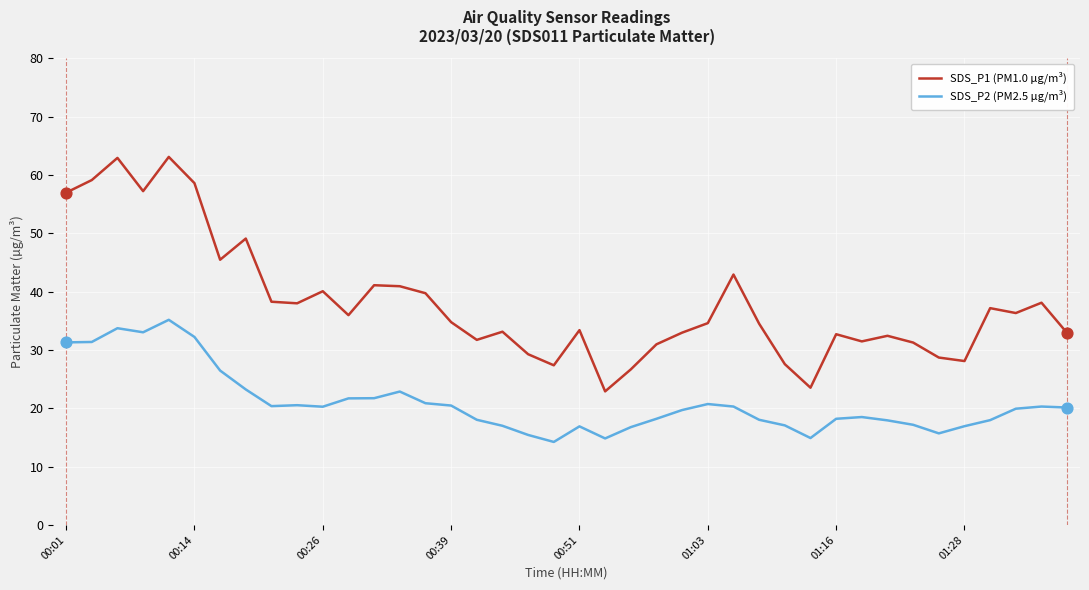

At how many categories does at least one series exceed 51?

6